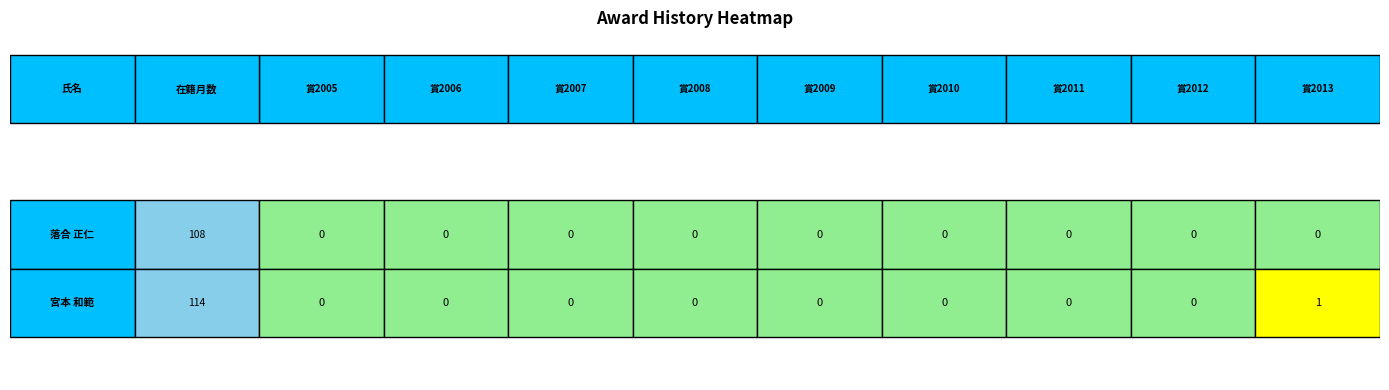

List the series in order of their overall mean, lowest first.

落合 正仁, 宮本 和範